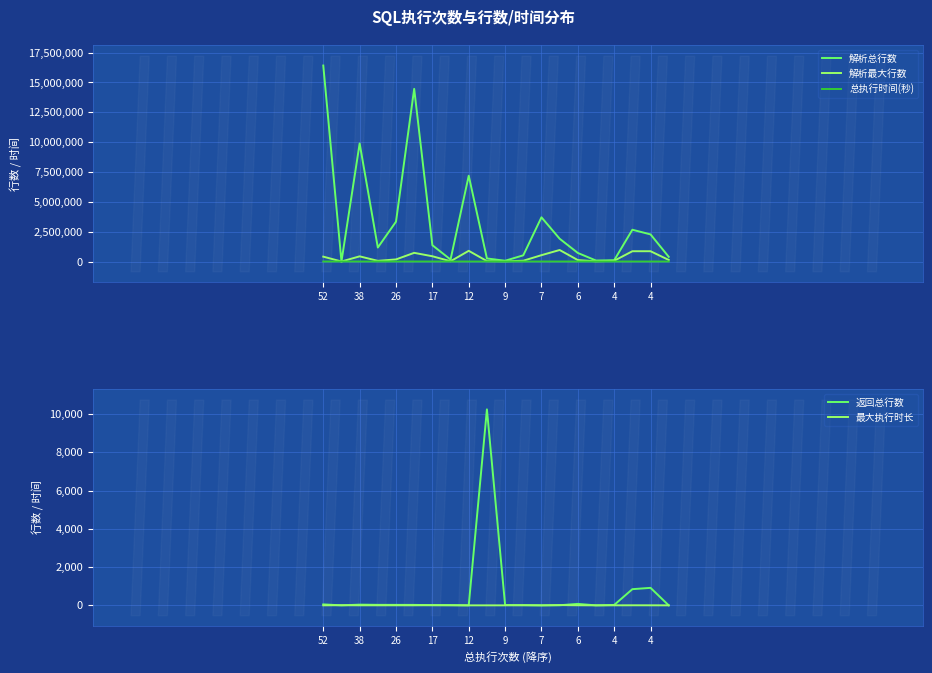

What is the difference between the second highest and minimum values in the 总执行时间(秒) series?

69